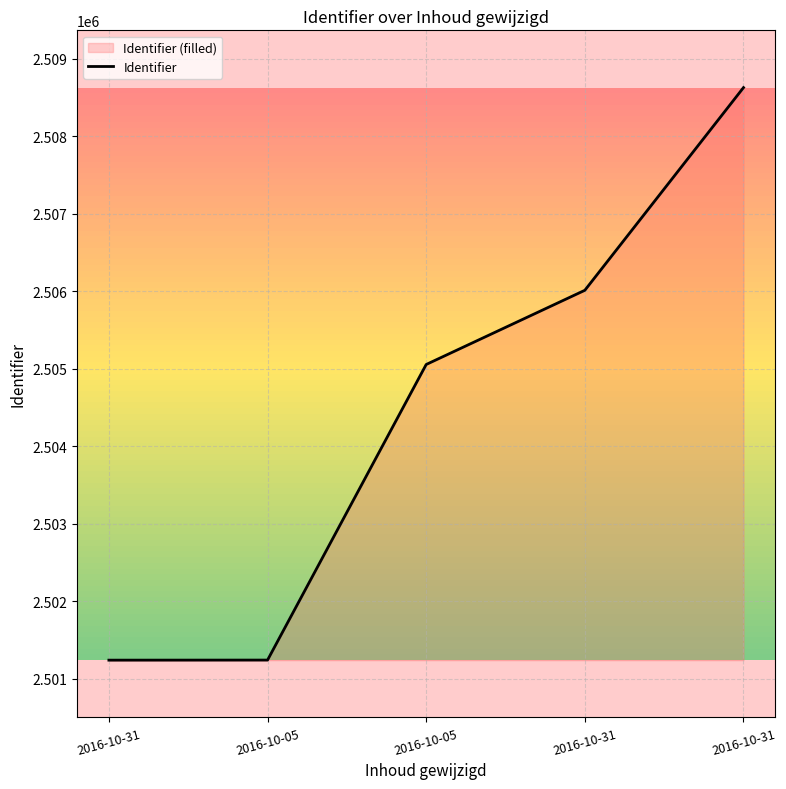

What is the average value?

2504436